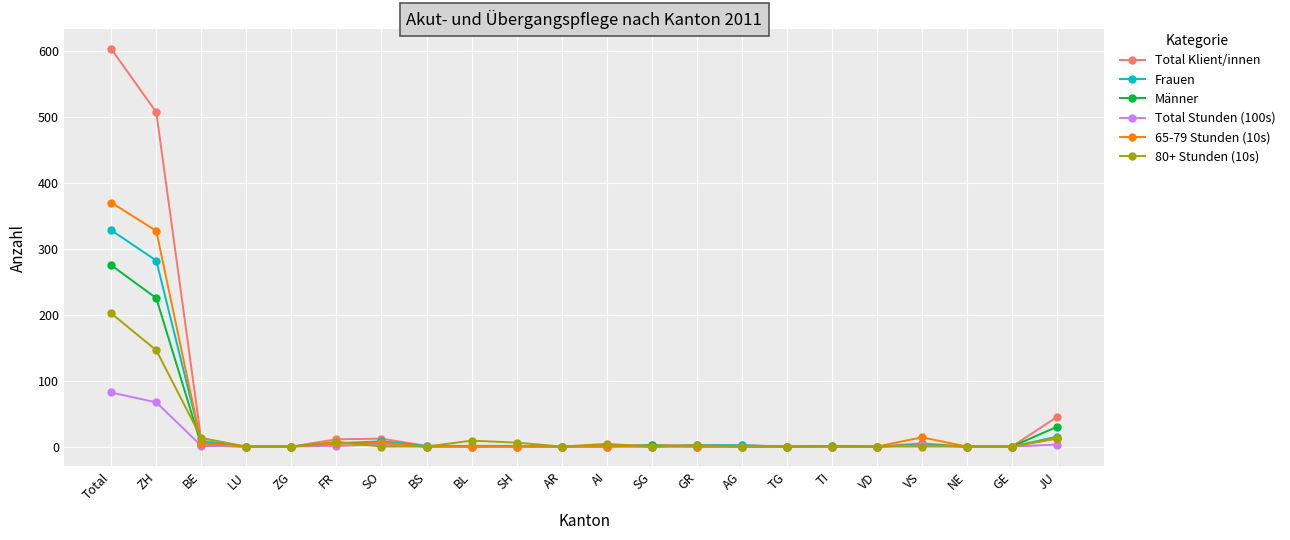

What is the difference between the maximum and second lowest values in the Männer series?

275